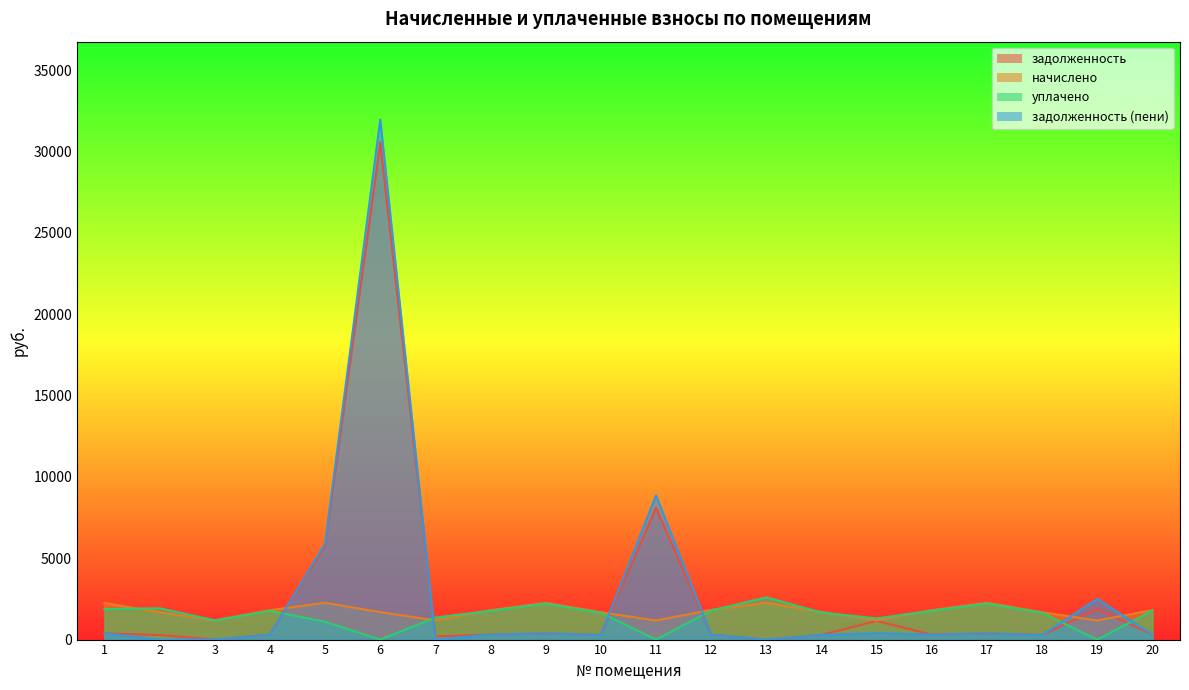

How many interior local valleys does the уплачено series have?

5